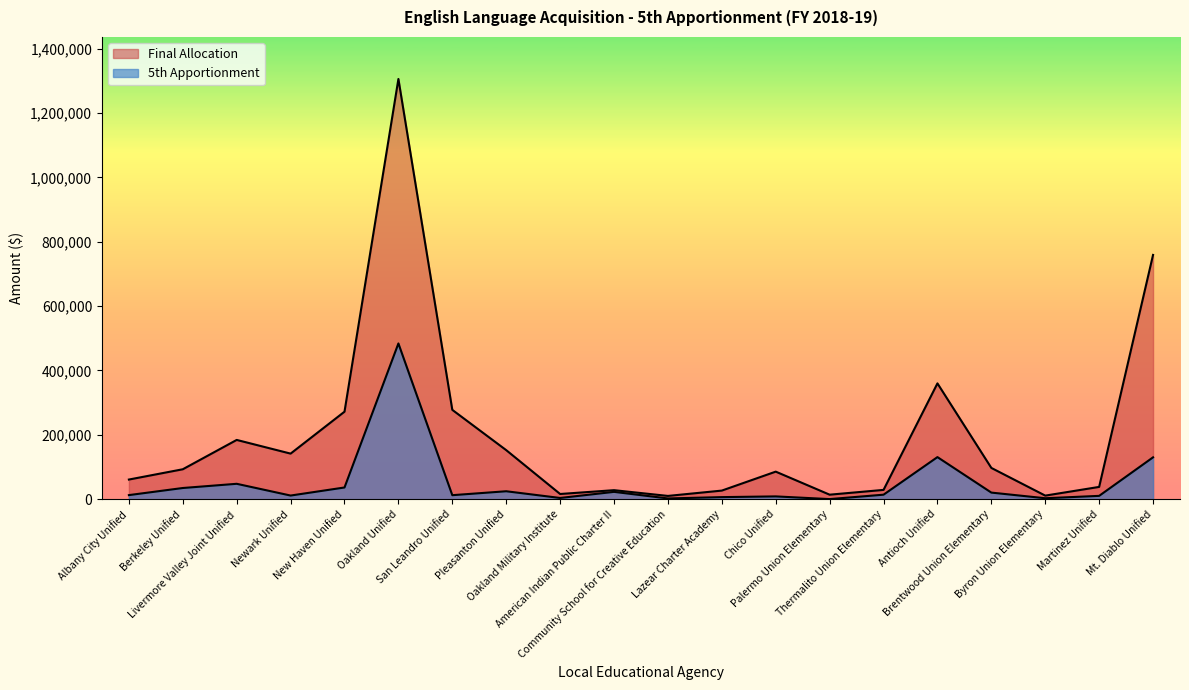

What is the label of the 15th point from the left?

Thermalito Union Elementary